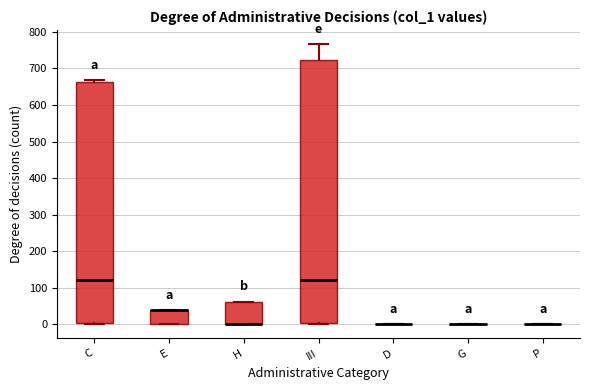

Reading left to right, transcribe this box plot: for each box, give where its median line is, the range the box spans, and where its two whiskers end, as read against the y-axis. The values are not printed on the chart, so give them approximately, as read against the axis.

C: median 120, box 0 to 660, whiskers 0 to 670
E: median 40 (drawn on the box's upper edge), box 0 to 40, whiskers 0 to 40
H: median 0 (drawn on the box's lower edge), box 0 to 60, whiskers 0 to 60
III: median 120, box 0 to 720, whiskers 0 (just below the box's lower edge) to 770
D: box collapsed to a line at 0, whiskers 0 to 0
G: box collapsed to a line at 0, whiskers 0 to 0
P: box collapsed to a line at 0, whiskers 0 to 0